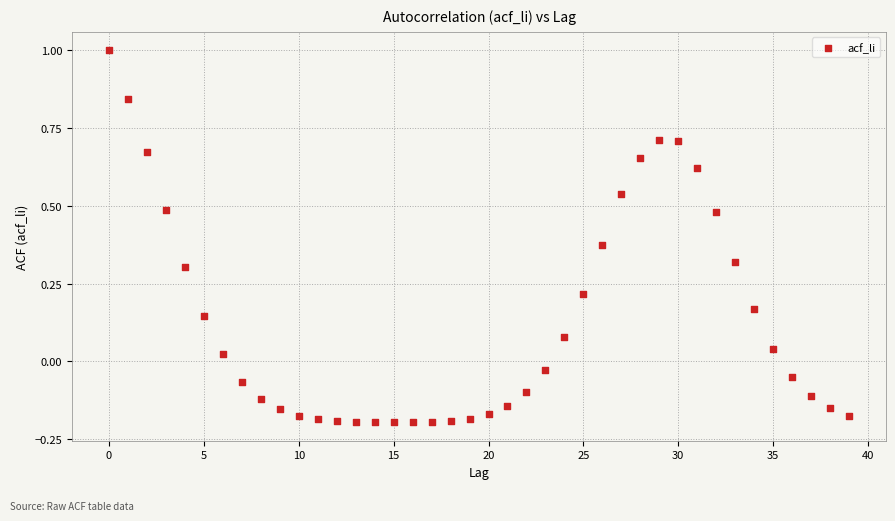

What is the range of Y values (max minus min)?

1.2